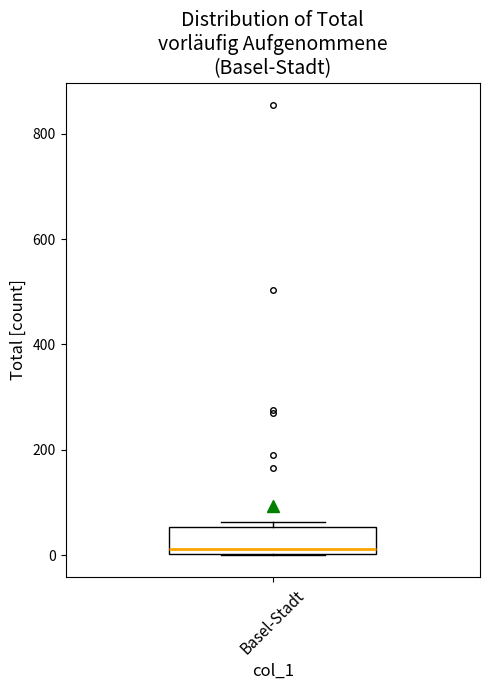

Transcribe this box plot: give where the median line is, the range the box spans, and where the two whiskers end, as read against the y-axis. The values are not printed on the chart, so give them approximately, as read against the axis.

median 20, box 0 to 60, whiskers 0 to 60 (just above the box's upper edge)